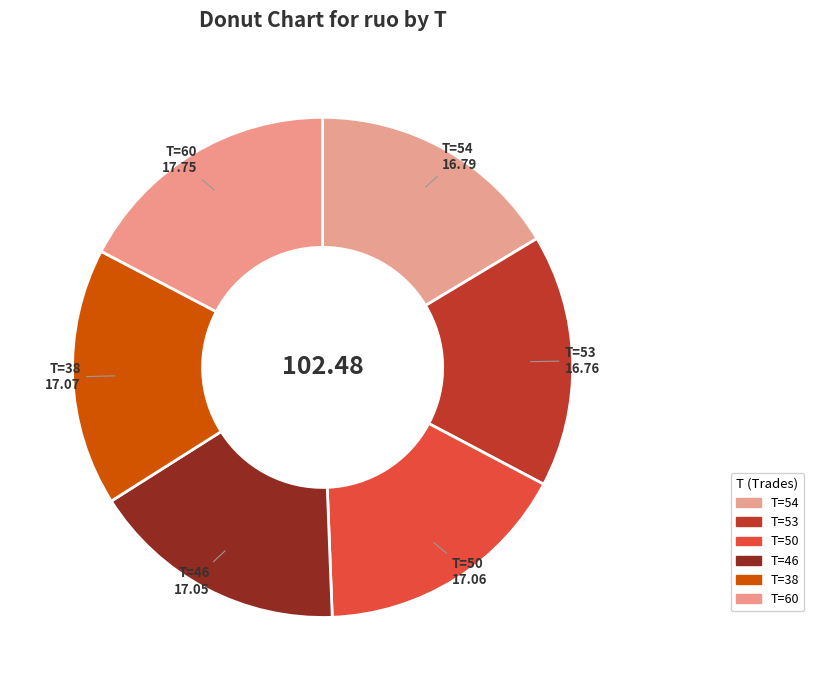

What is the ratio of the value at T=53 to the value at T=50?

1.0